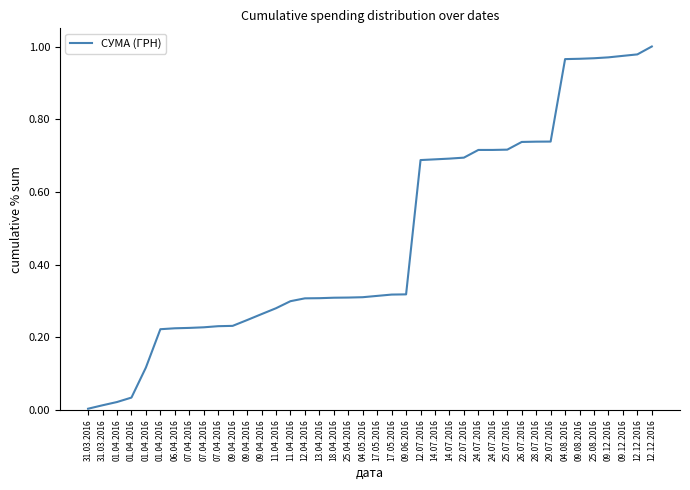

What is the change in value from 01.04.2016 to 25.08.2016?

+0.9